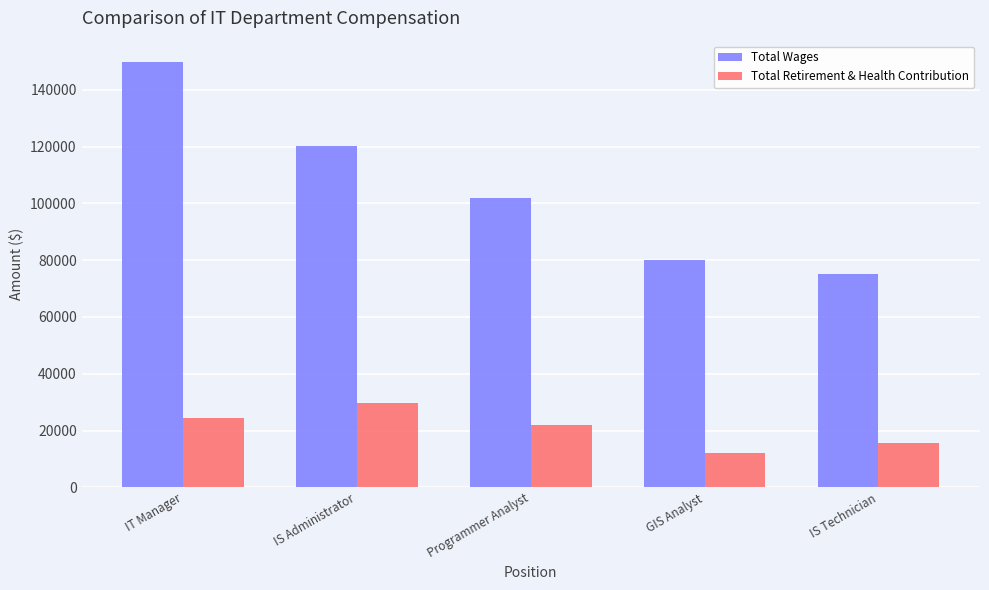

List the labels in order of Total Wages value, smallest first.

IS Technician, GIS Analyst, Programmer Analyst, IS Administrator, IT Manager